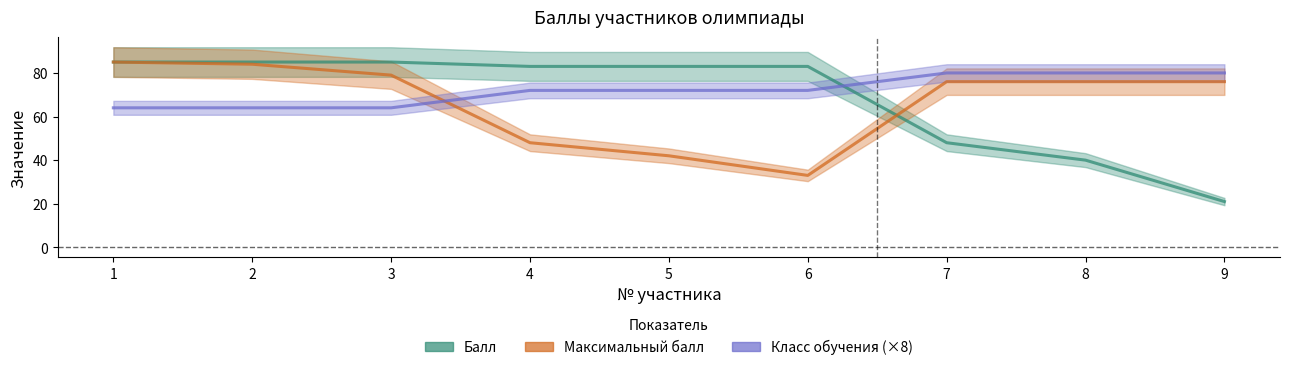

List the labels in order of Балл value, largest first.

1, 2, 3, 4, 5, 6, 7, 8, 9